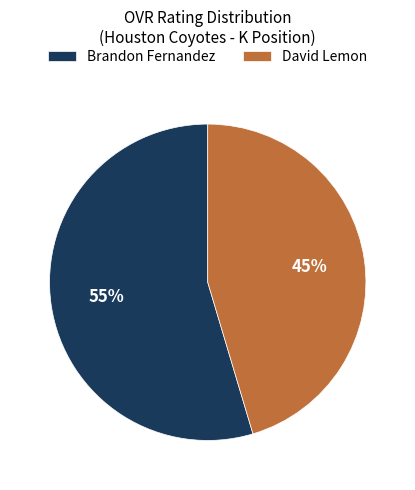

Approximately how many times larger is the value at Brandon Fernandez compared to David Lemon?

1.2